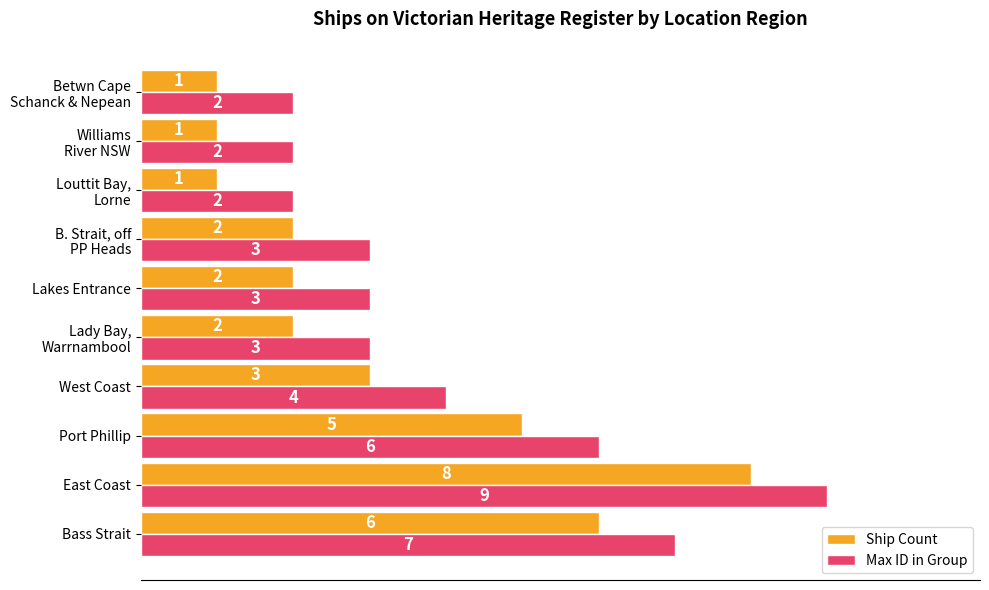

List the series in order of their overall mean, highest first.

Max ID in Group, Ship Count